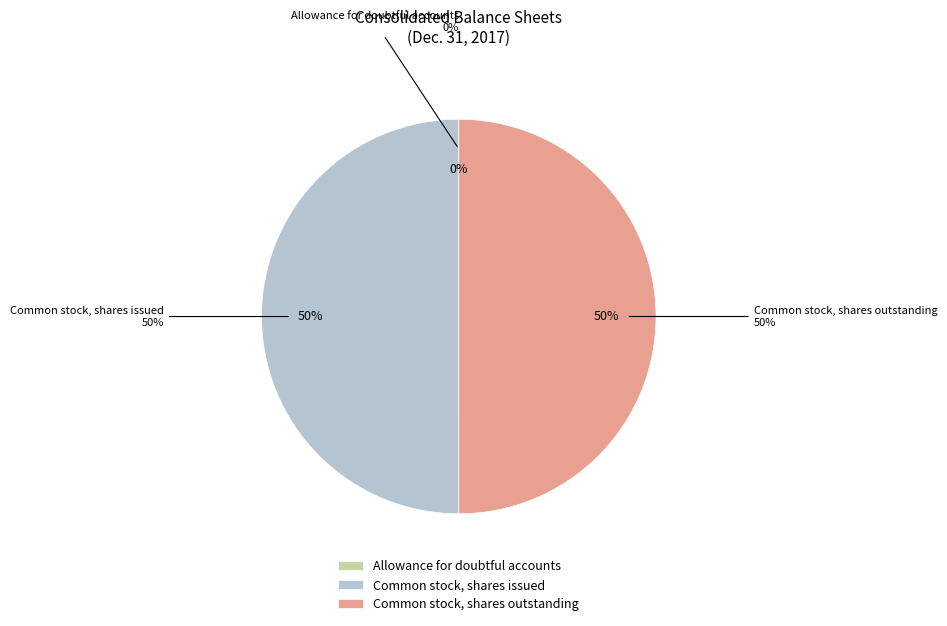

Rank the categories by value from highest to lowest.

Common stock, shares issued, Common stock, shares outstanding, Allowance for doubtful accounts